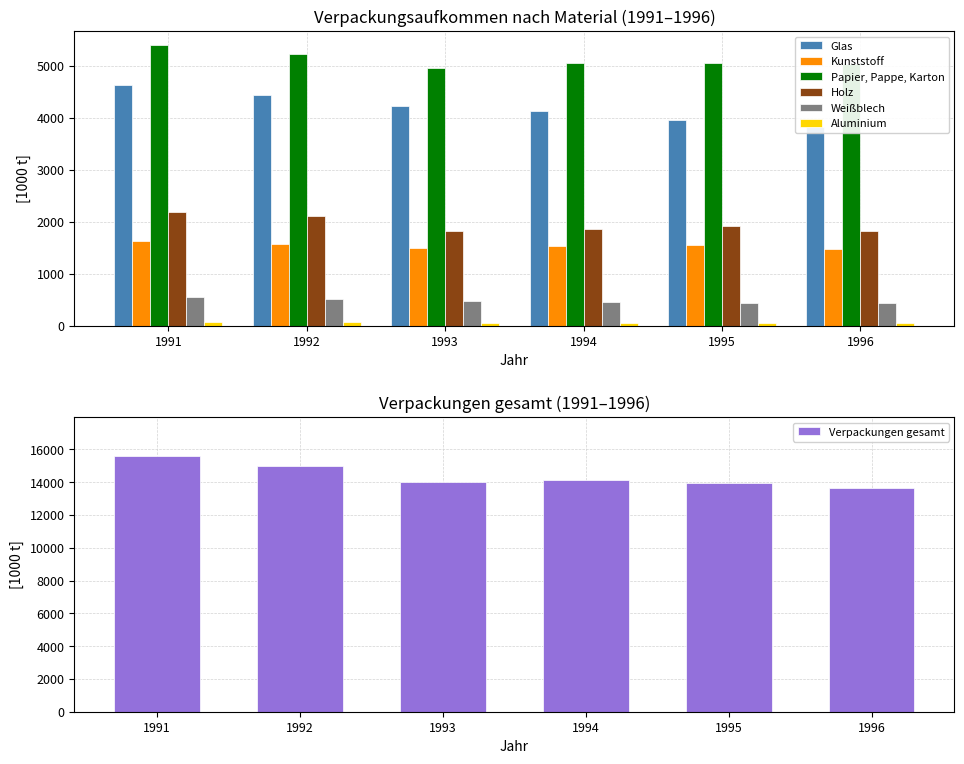

Rank the categories by Glas value from highest to lowest.

1991, 1992, 1993, 1994, 1995, 1996